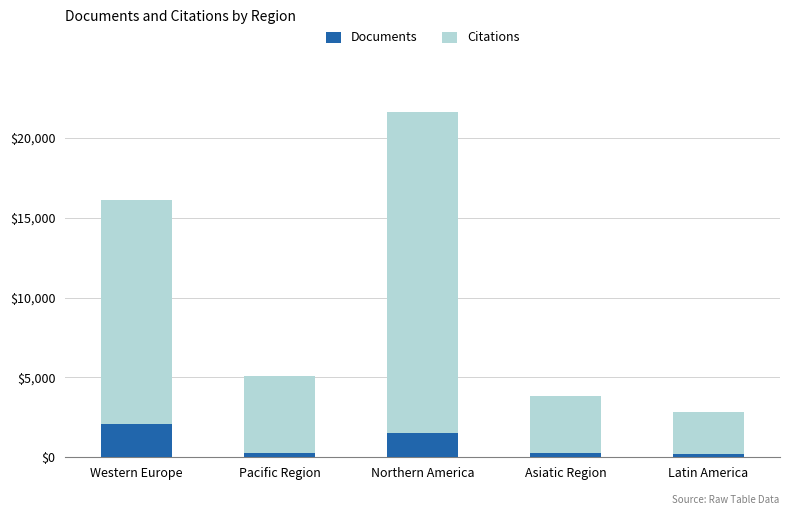

At which category is the sum across all series the highest?

Northern America